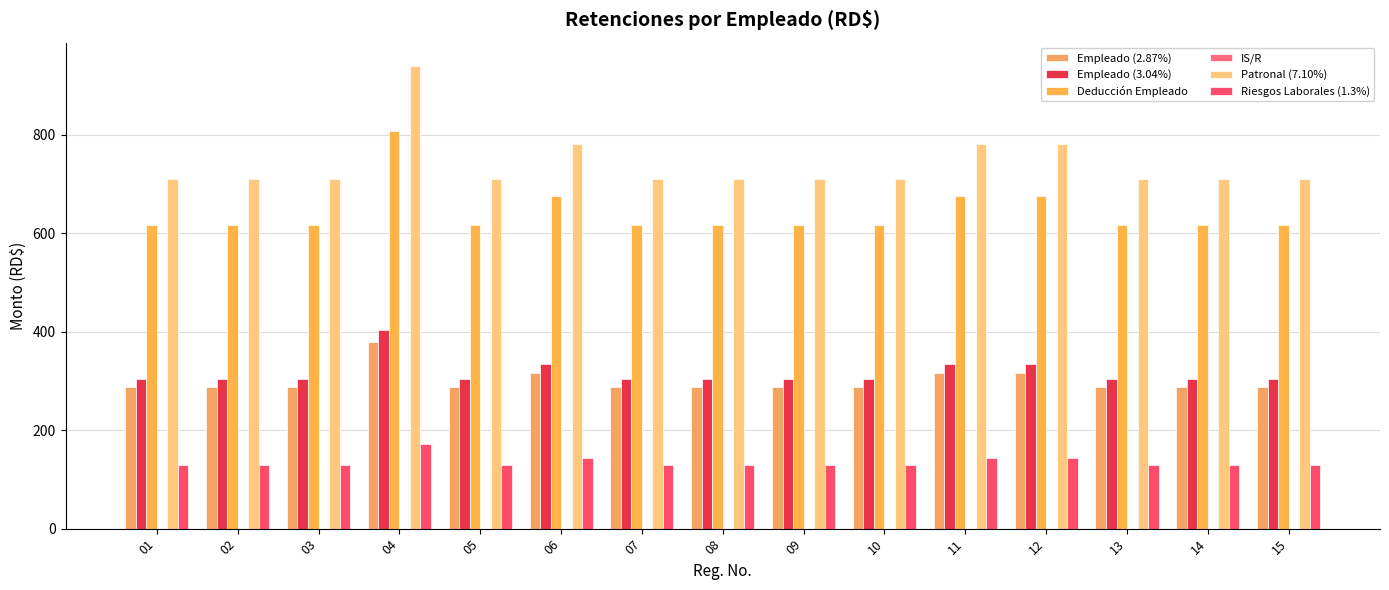

Between 07 and 09, which is larger?

07